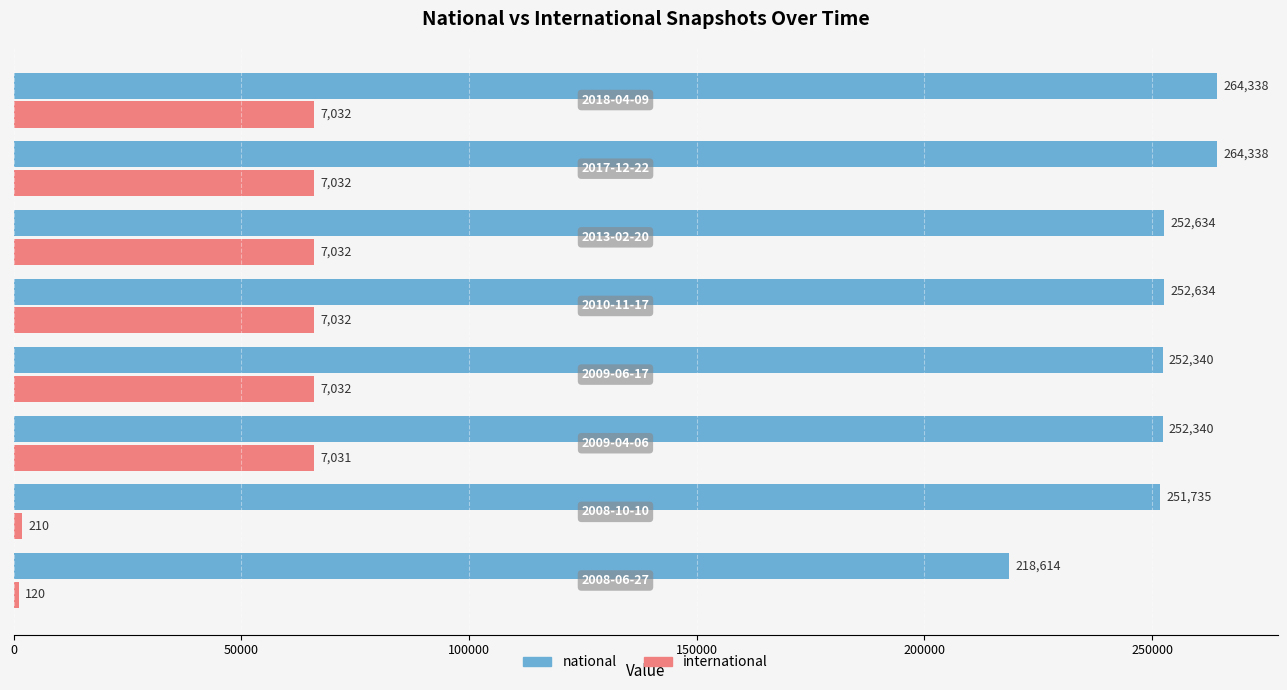

Rank the series by their average value, from lowest to highest.

international, national